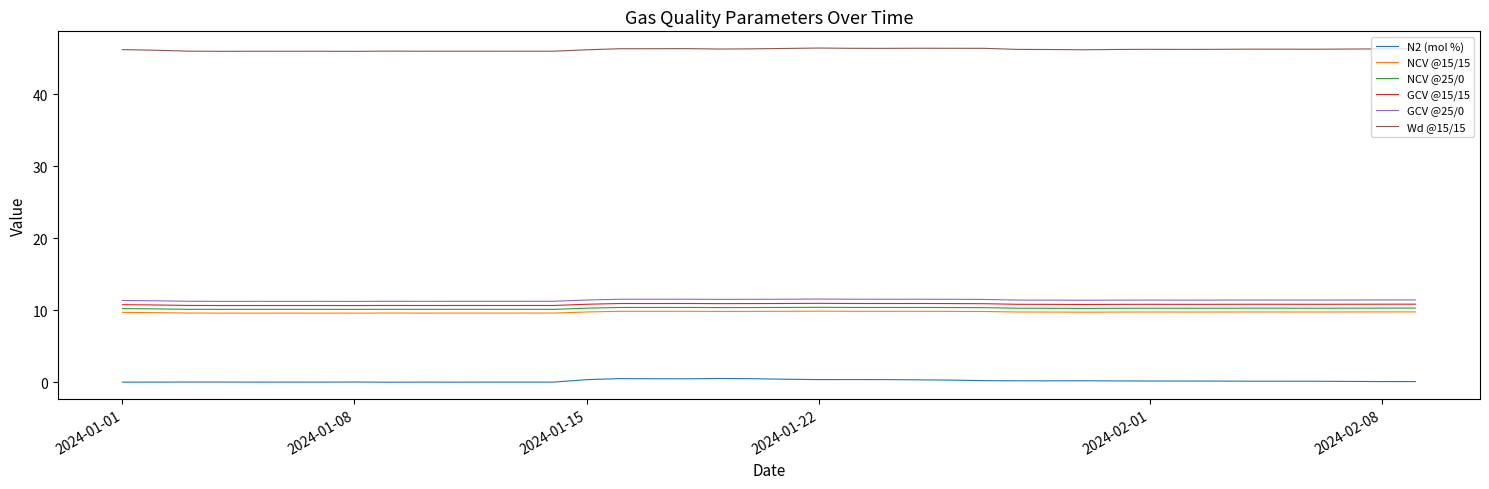

Which series has the largest total across all categories?

Wd @15/15